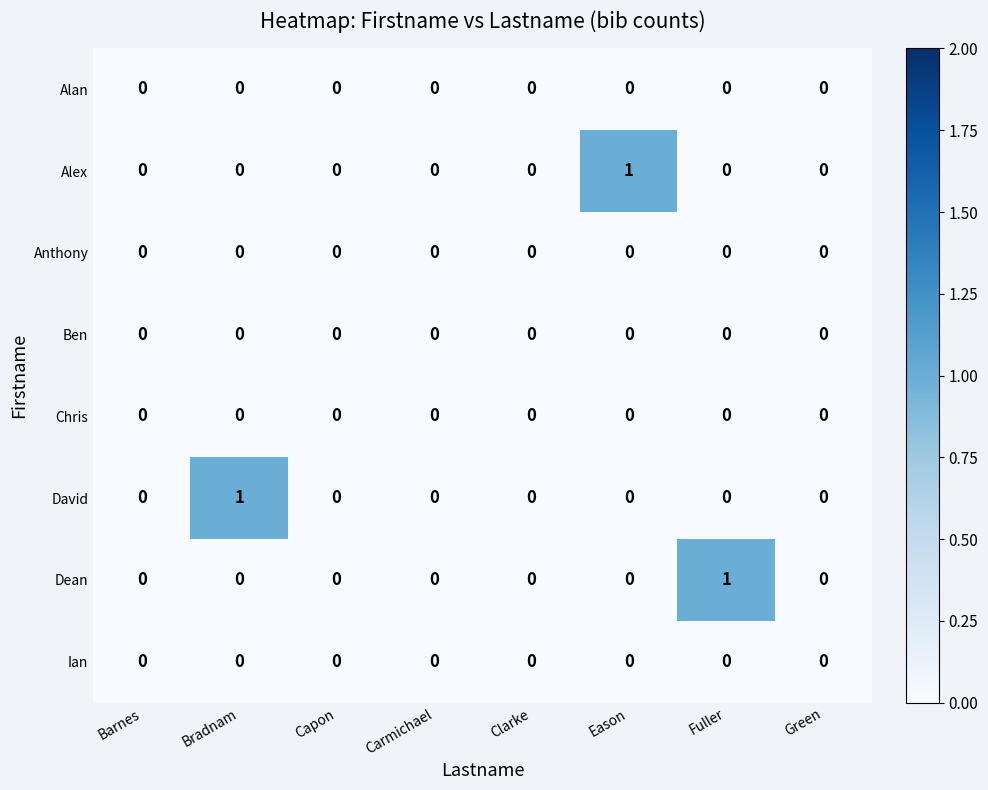

Is it true that Chris equals 0 at Fuller?

True